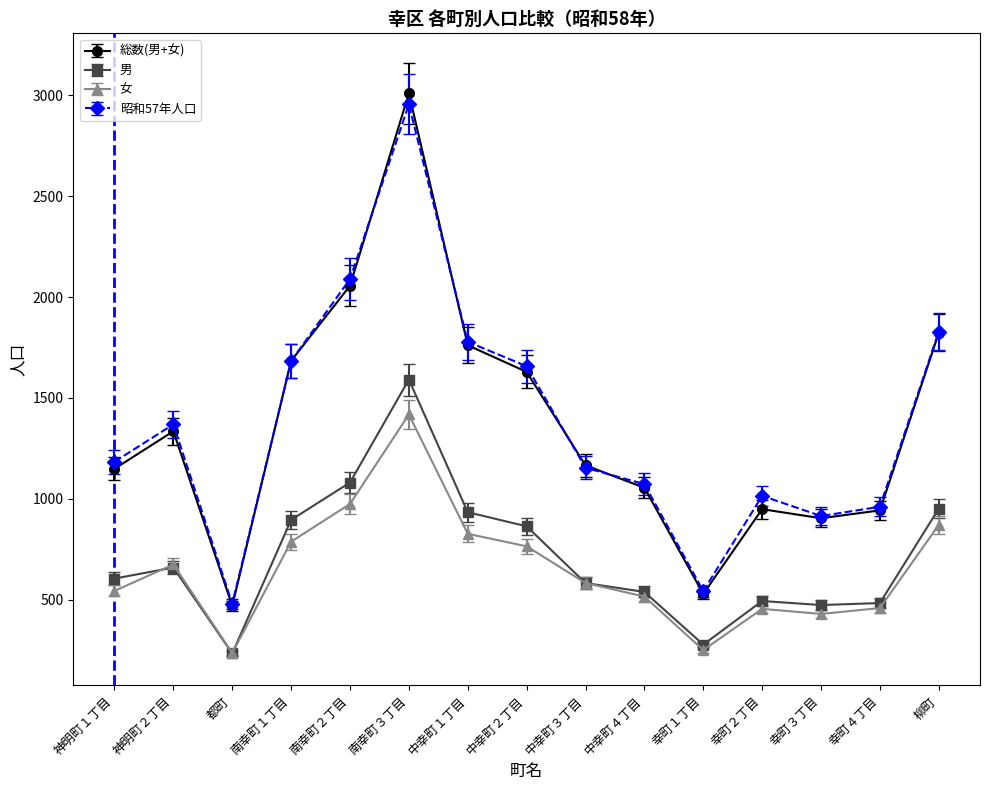

Does the chart have visible grid lines?

No